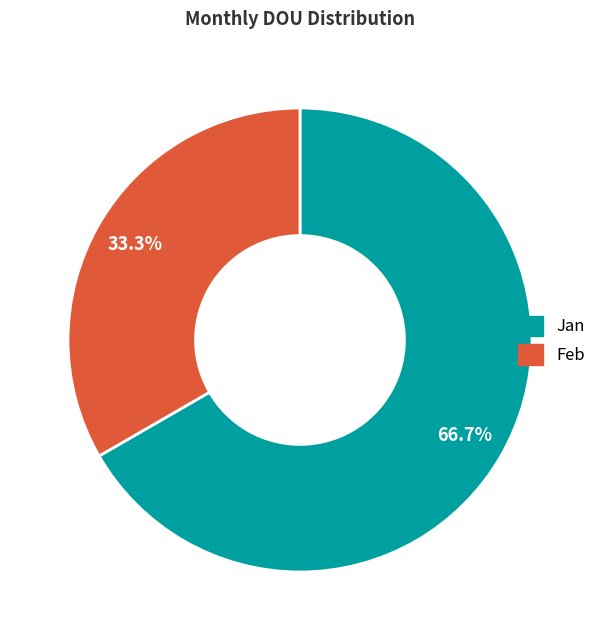

Does any single category account for the majority?

Yes